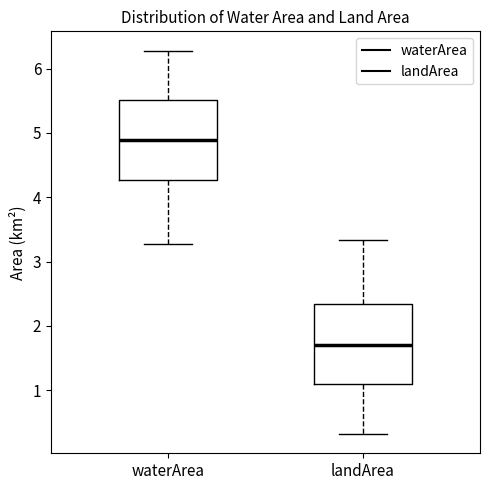

Where is the lower edge of the box for landArea on the y-axis? The values are not printed on the chart, so give them approximately, as read against the axis.

1.1